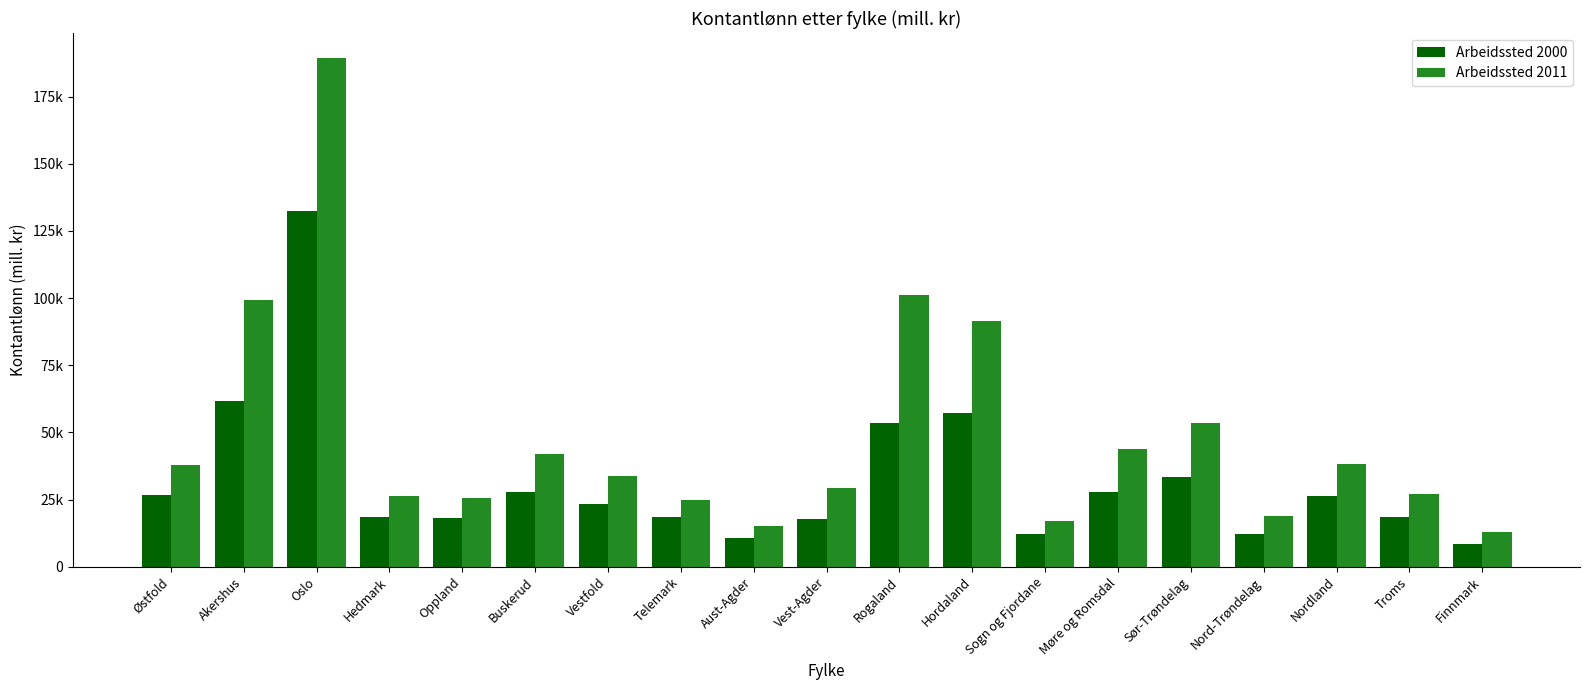

What is the total value across all series at Sør-Trøndelag?

86934.6